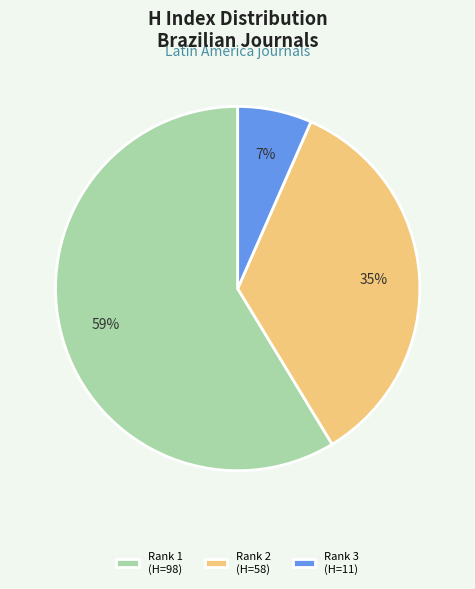

Which slice represents more than half of the pie?

Rank 1 (H=98)